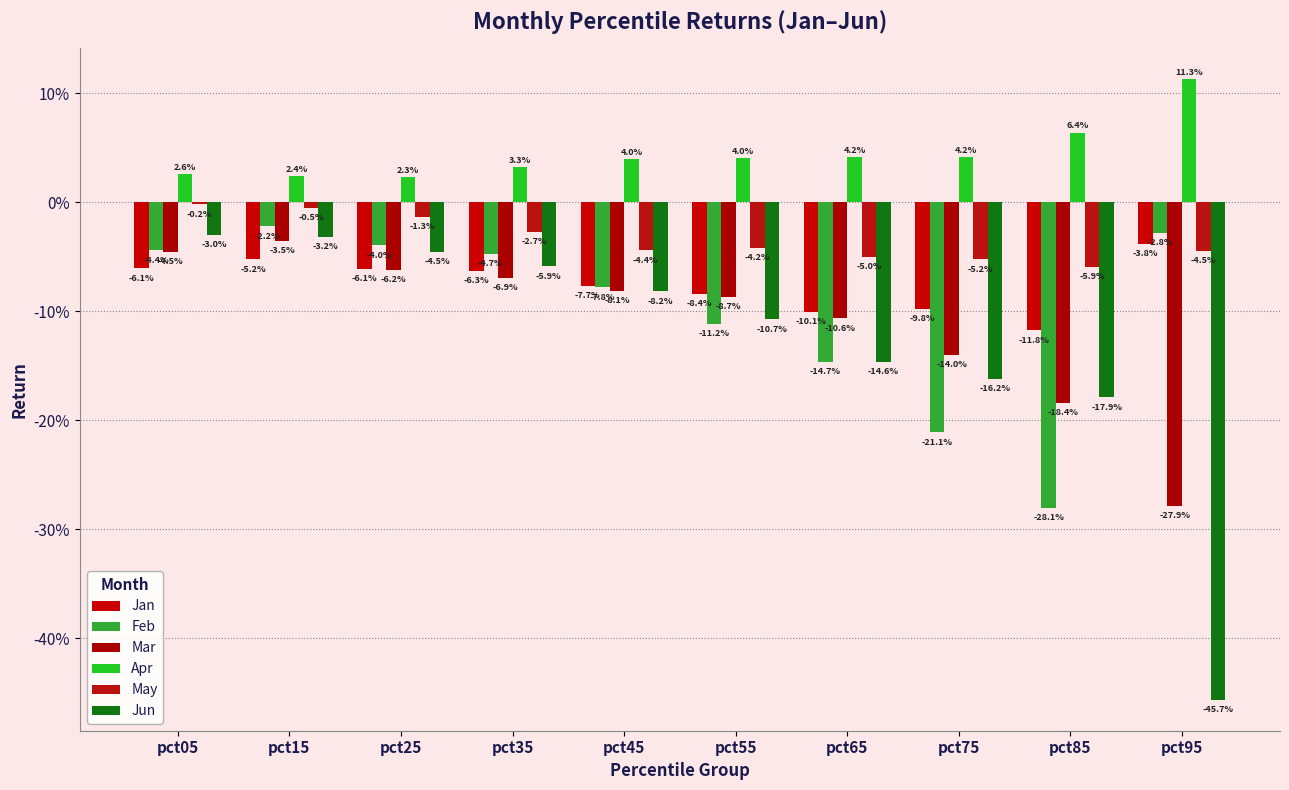

Are the bars horizontal?

No